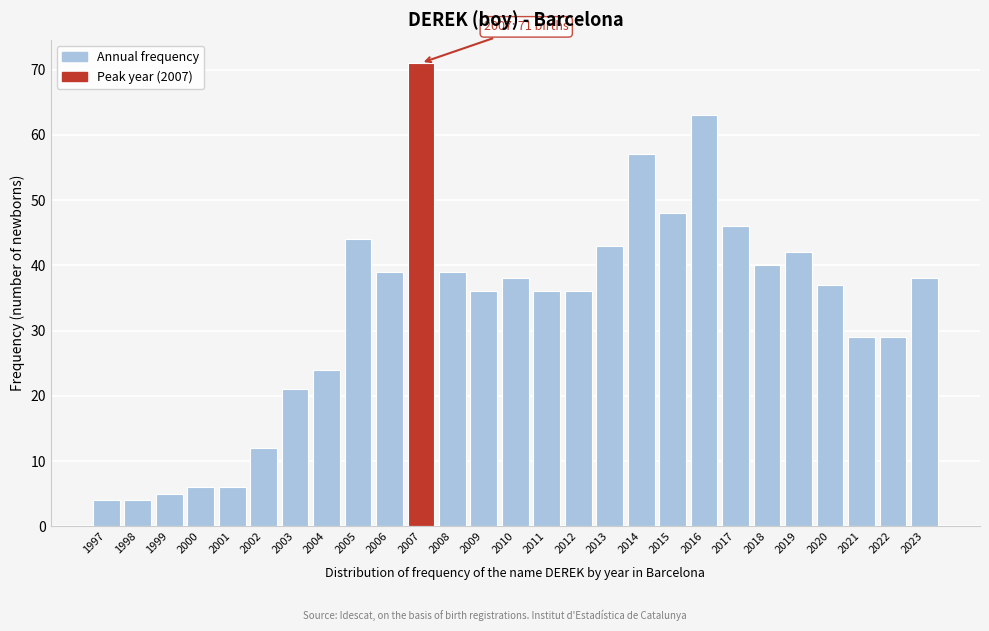

Reading left to right, what are all the values shown in this chart?

4	4	5	6	6	12	21	24	44	39	71	39	36	38	36	36	43	57	48	63	46	40	42	37	29	29	38